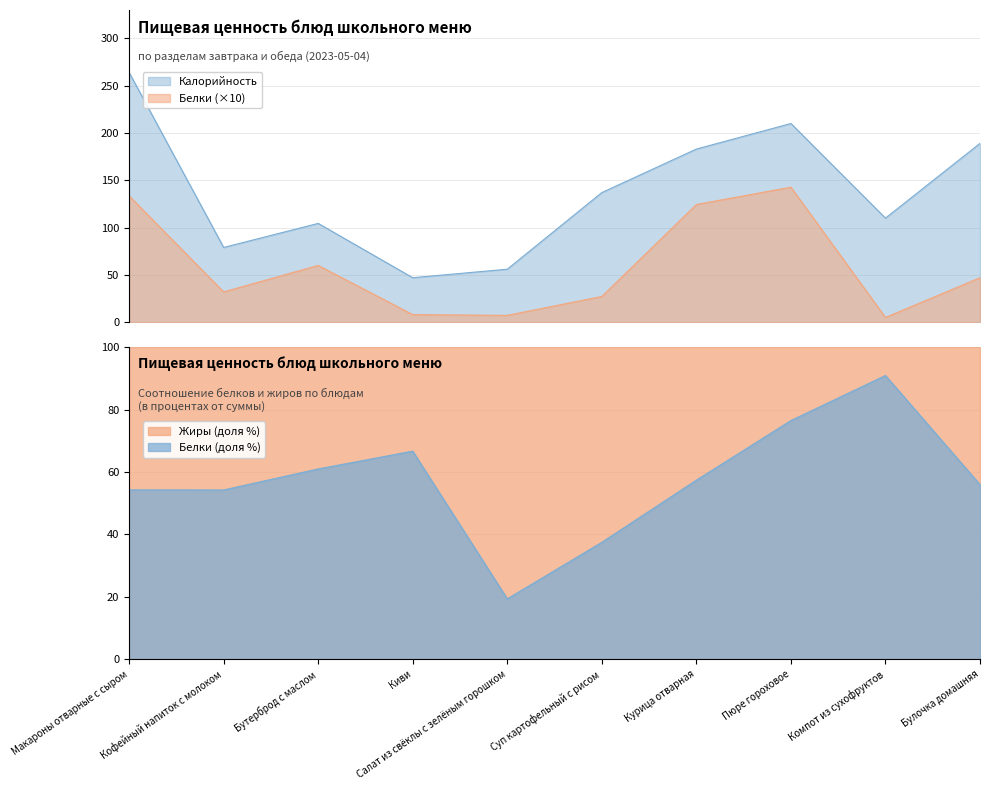

Is the value of Белки at Компот из сухофруктов greater than the value of Калорийность at Салат из свёклы с зелёным горошком?

No